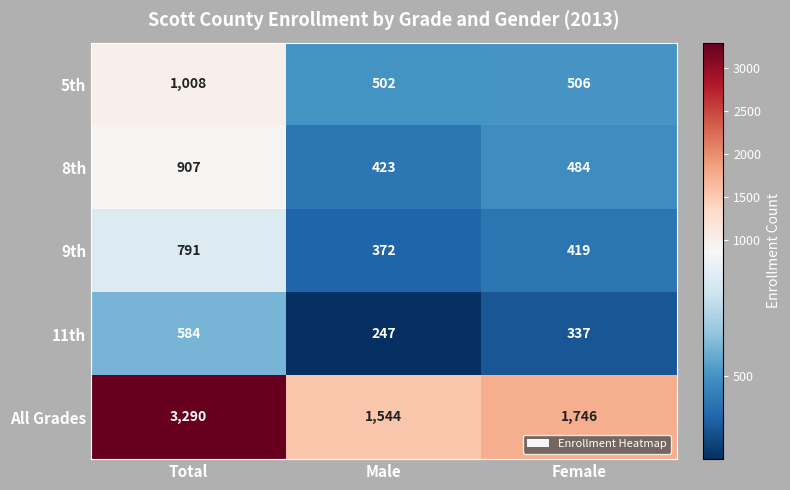

What is the sum of the 9th values at Total and Male?

1163